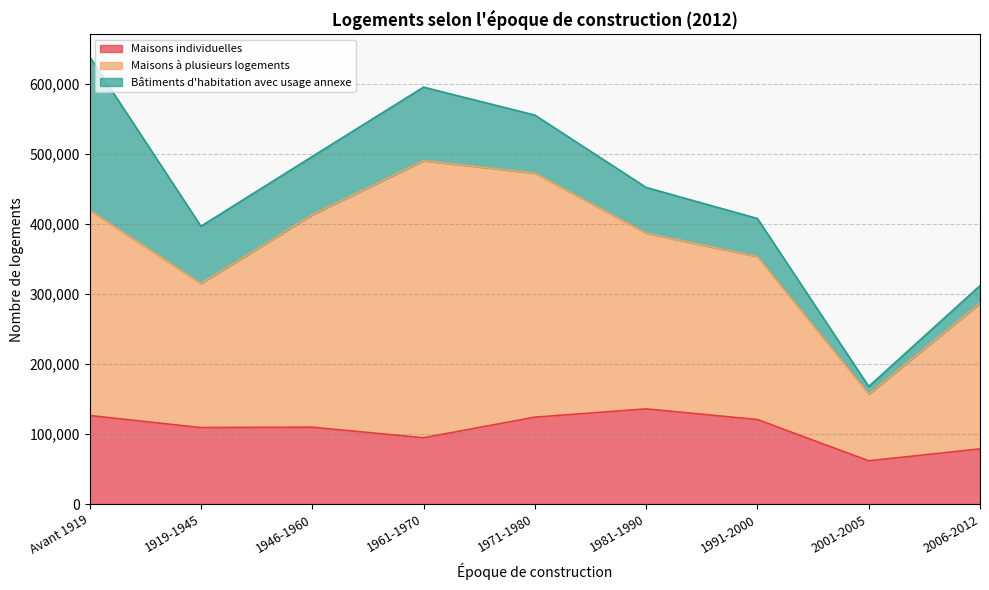

What are all the series names shown in the legend?

Maisons individuelles, Maisons à plusieurs logements, Bâtiments d'habitation avec usage annexe